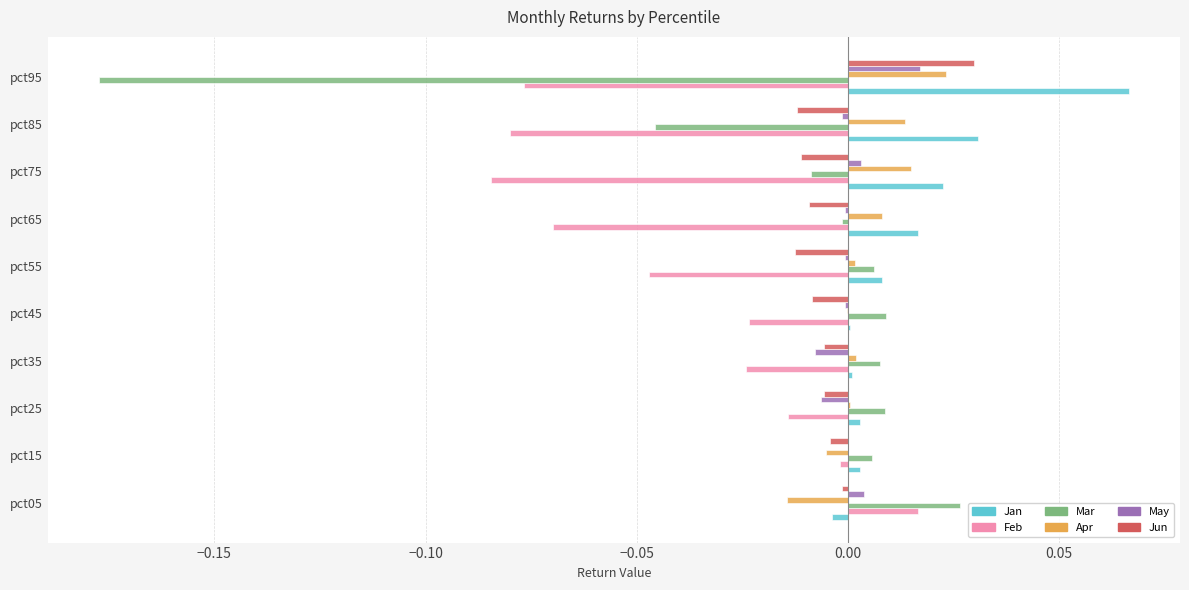

The May series shows -0.0 at pct55. True or false?

True